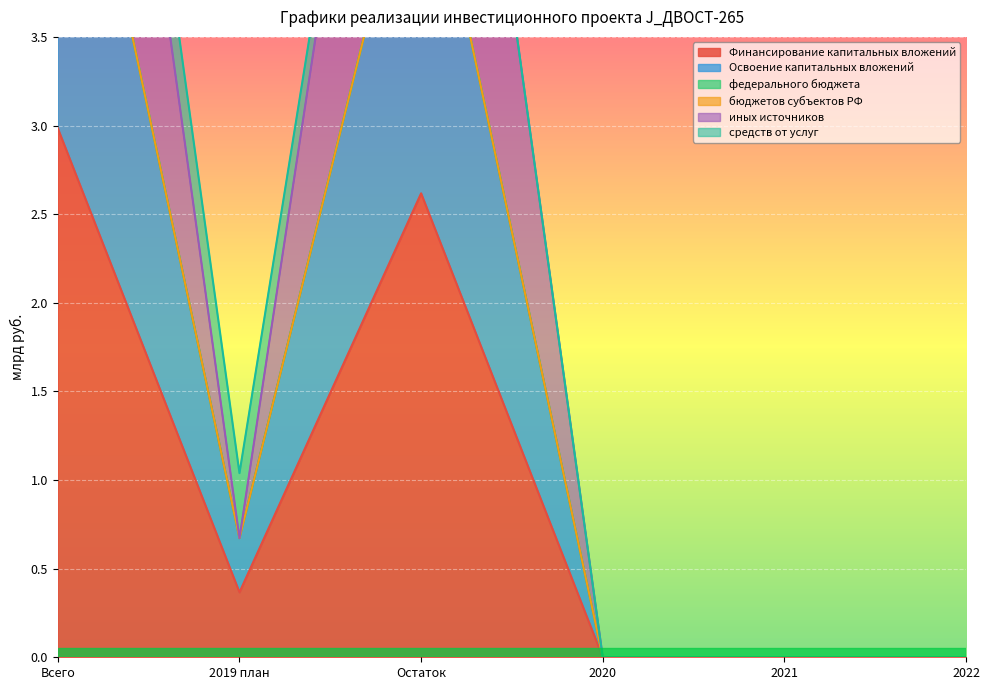

True or false: иных источников and Финансирование капитальных вложений cross at least once.

False